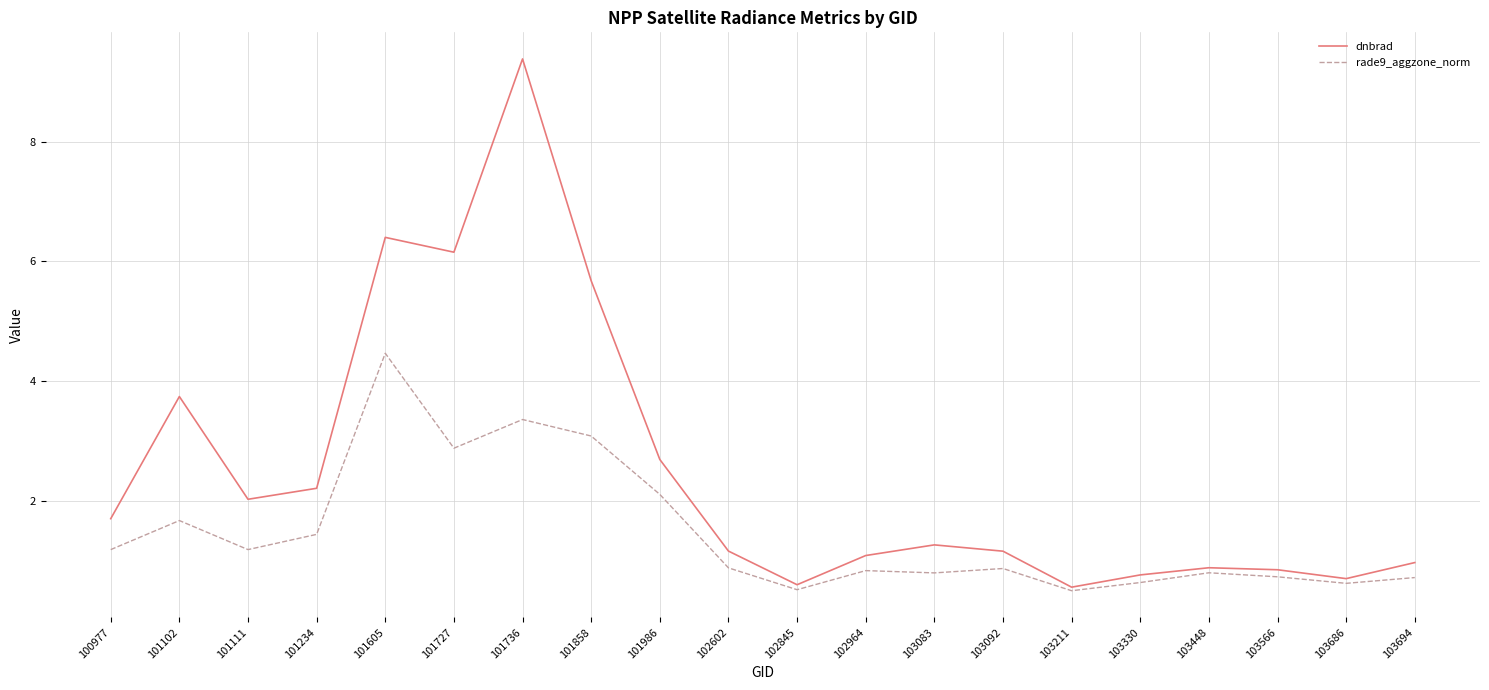

Rank the series at 103092 from lowest to highest value.

rade9_aggzone_norm, dnbrad